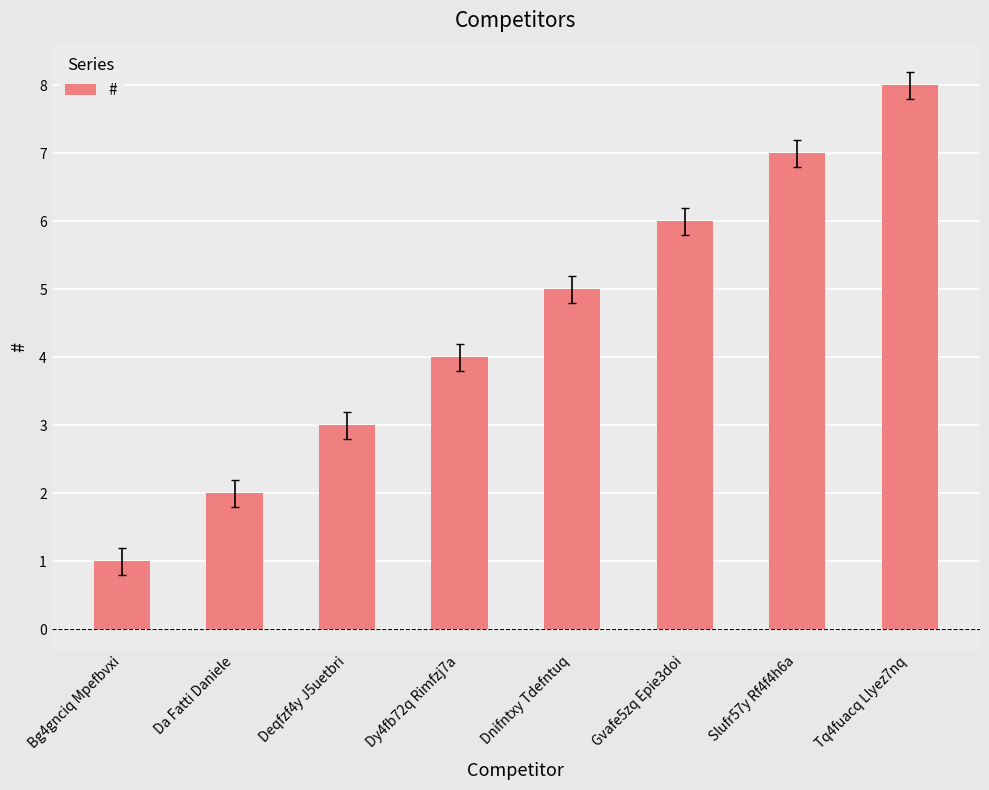

What is the sum of all values?

36